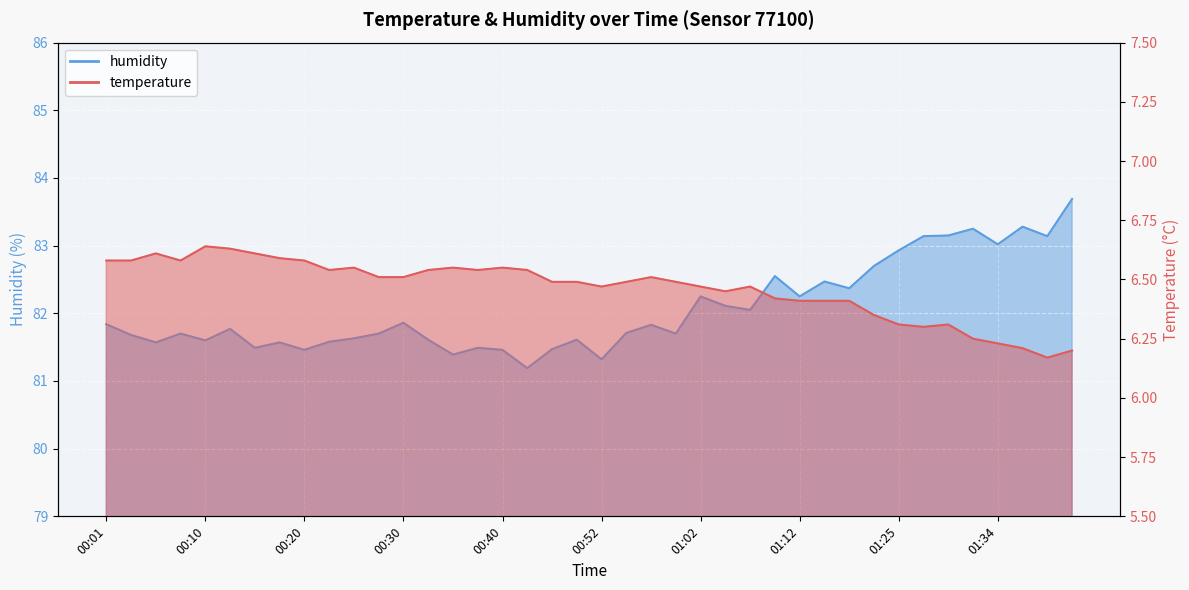

What is the label of the 29th point from the right?

00:27